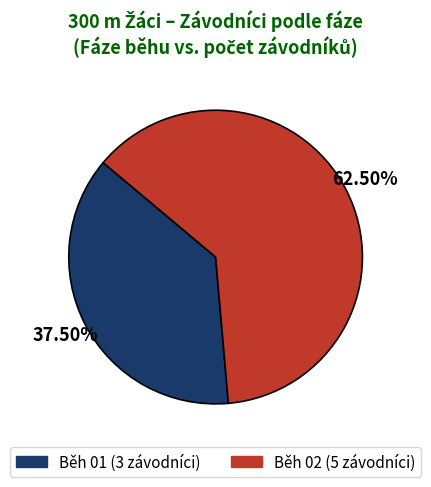

Between Běh 02 and Běh 01, which is larger?

Běh 02